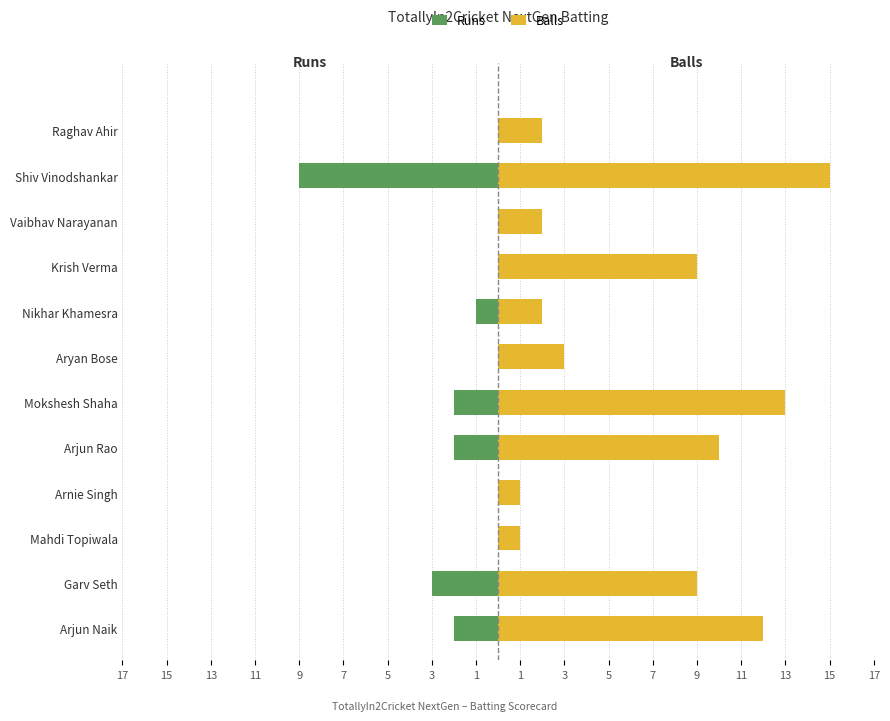

Between Mokshesh Shaha and Krish Verma, which is larger?

Krish Verma